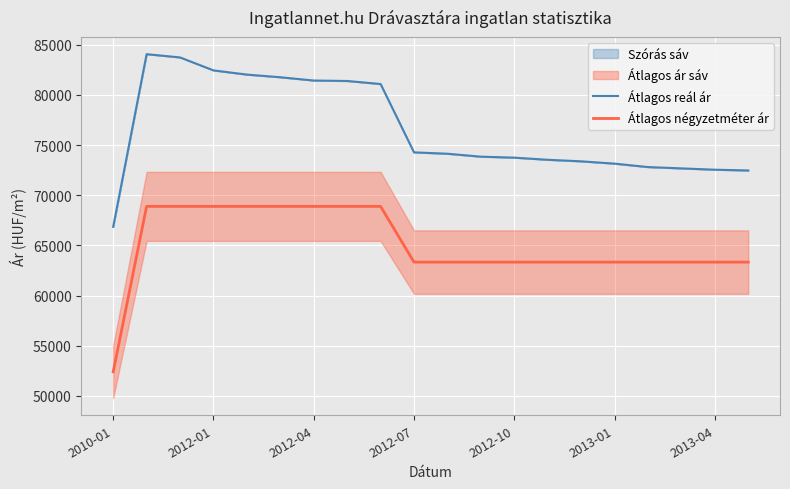

True or false: Átlagos négyzetméter ár and Átlagos reál ár intersect in this chart.

False